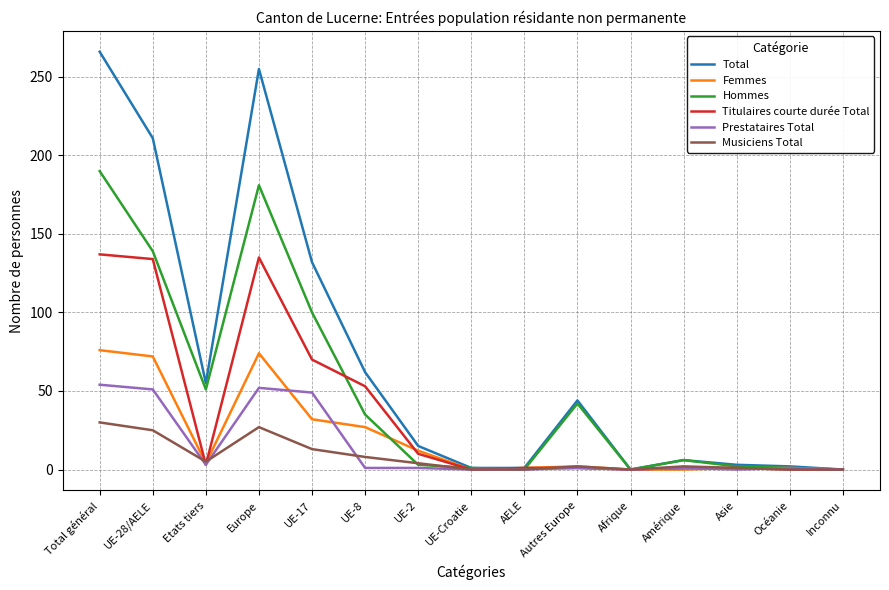

Which series has the largest range (max minus min)?

Total